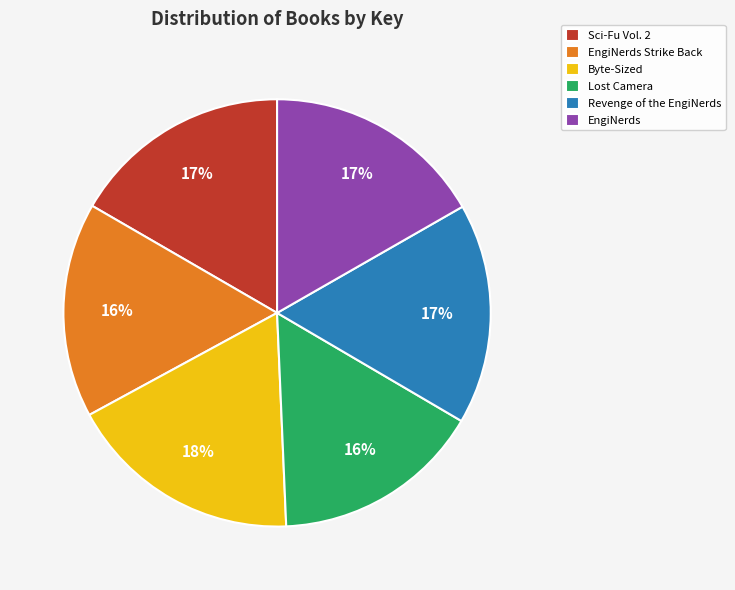

Combined, do EngiNerds and Lost Camera account for over 50%?

No